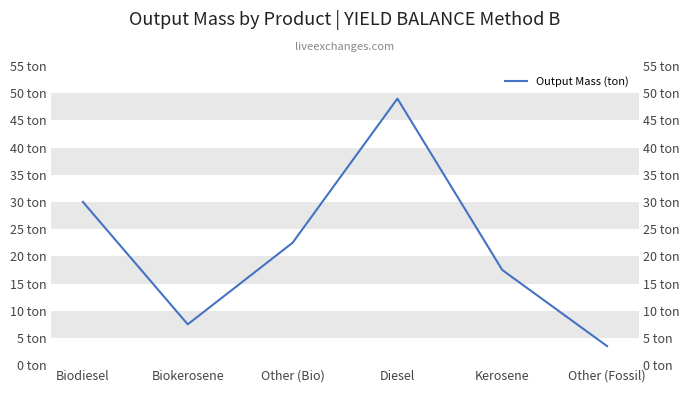

What position from the right is Biodiesel?

6